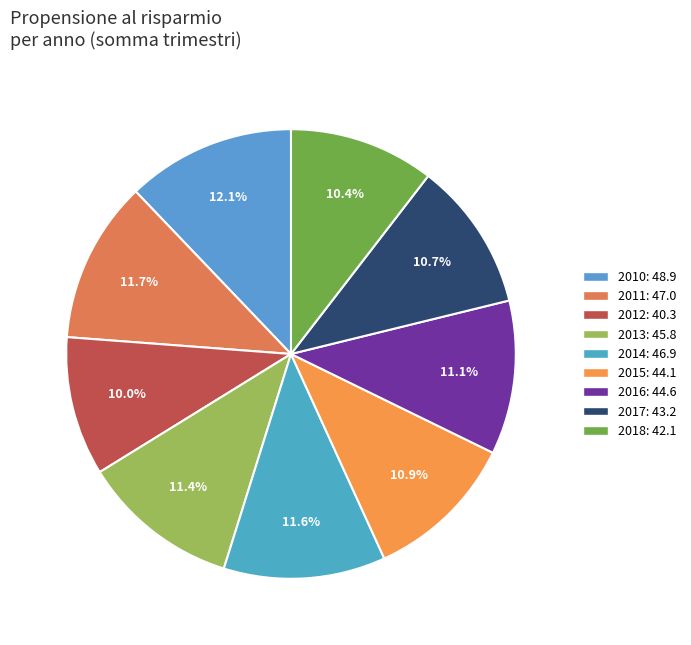

How many slices are in this pie chart?

9